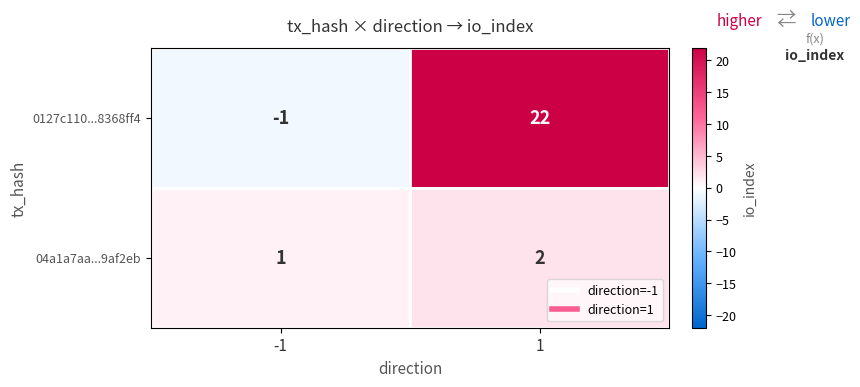

Reading right to left, list all the values displayed in this chart.

0127c110...8368ff4: 22	-1
04a1a7aa...9af2eb: 2	1